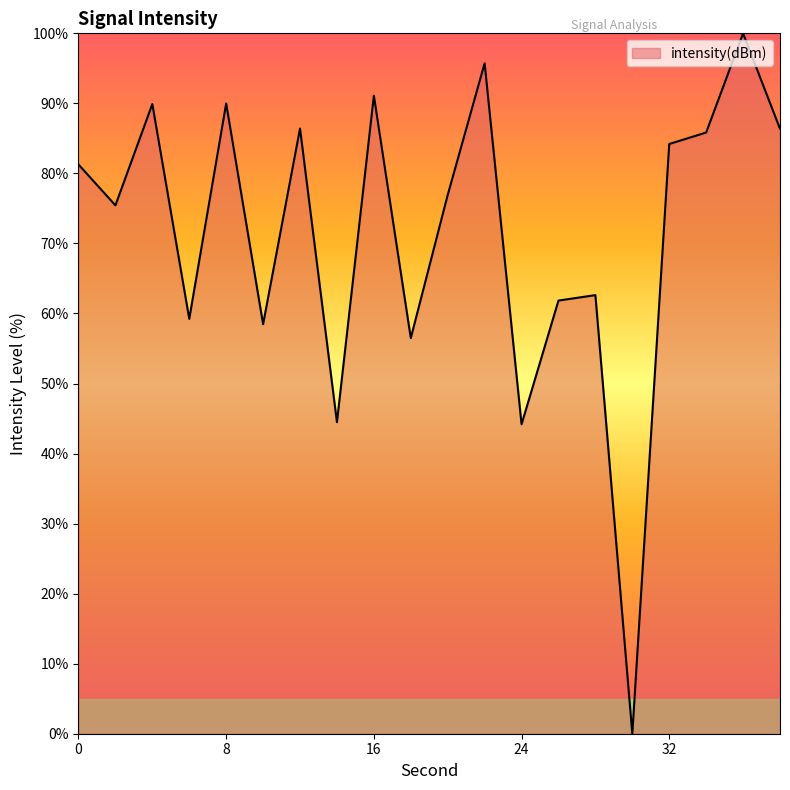

What is the greatest value displayed?

100.0